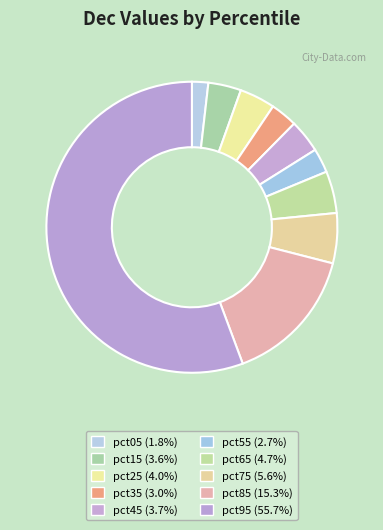

Rank the categories by value from highest to lowest.

pct95, pct85, pct75, pct65, pct25, pct45, pct15, pct35, pct55, pct05